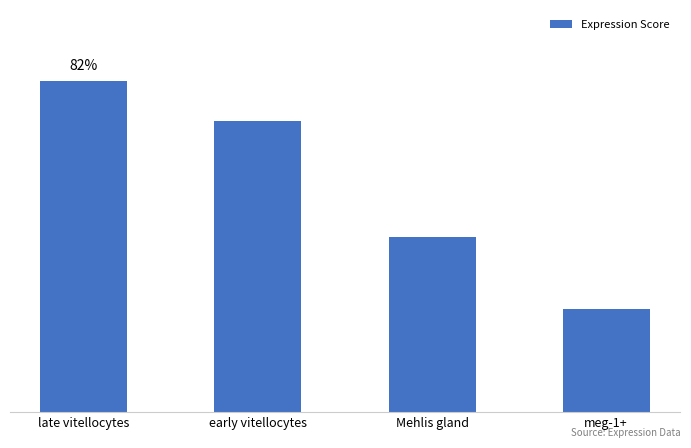

Are the bars horizontal?

No